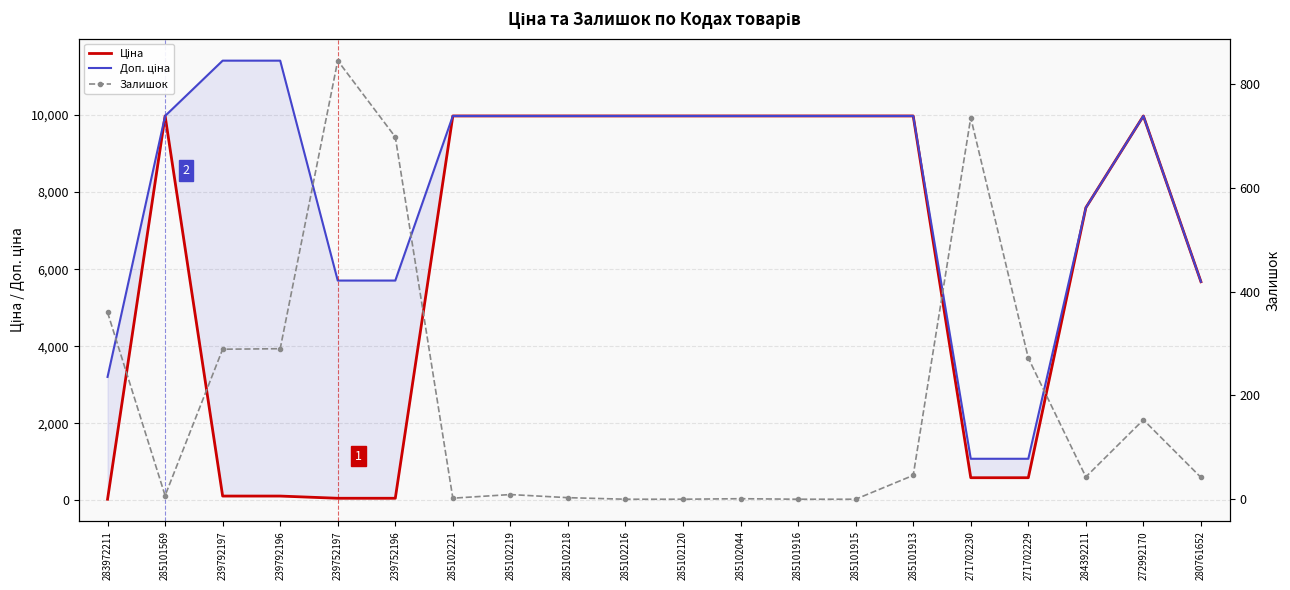

How many lines are shown in the chart?

3